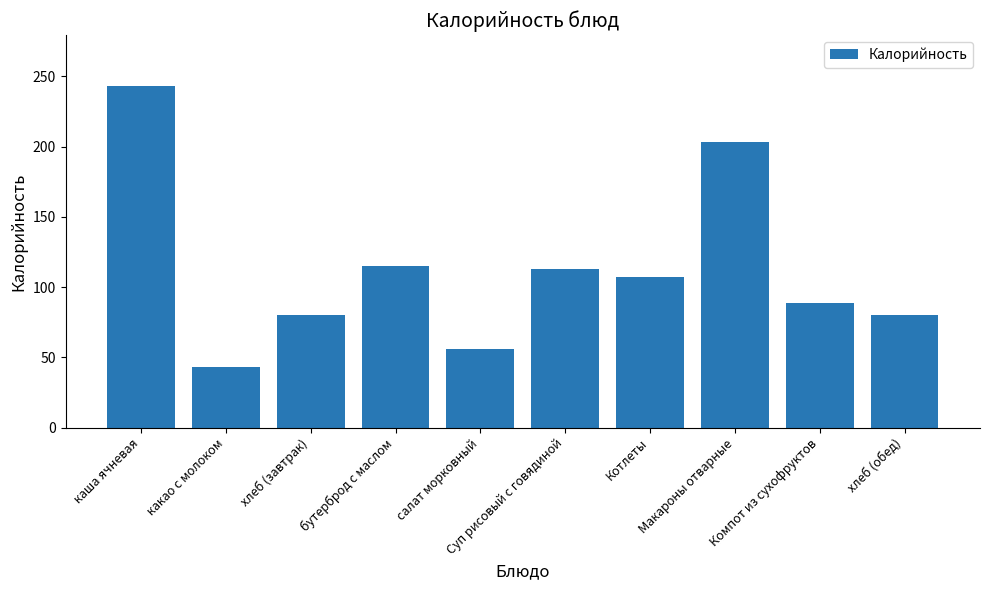

Reading right to left, extract all data points from this chart.

80	89	203	107	113	56	115	80	43	243